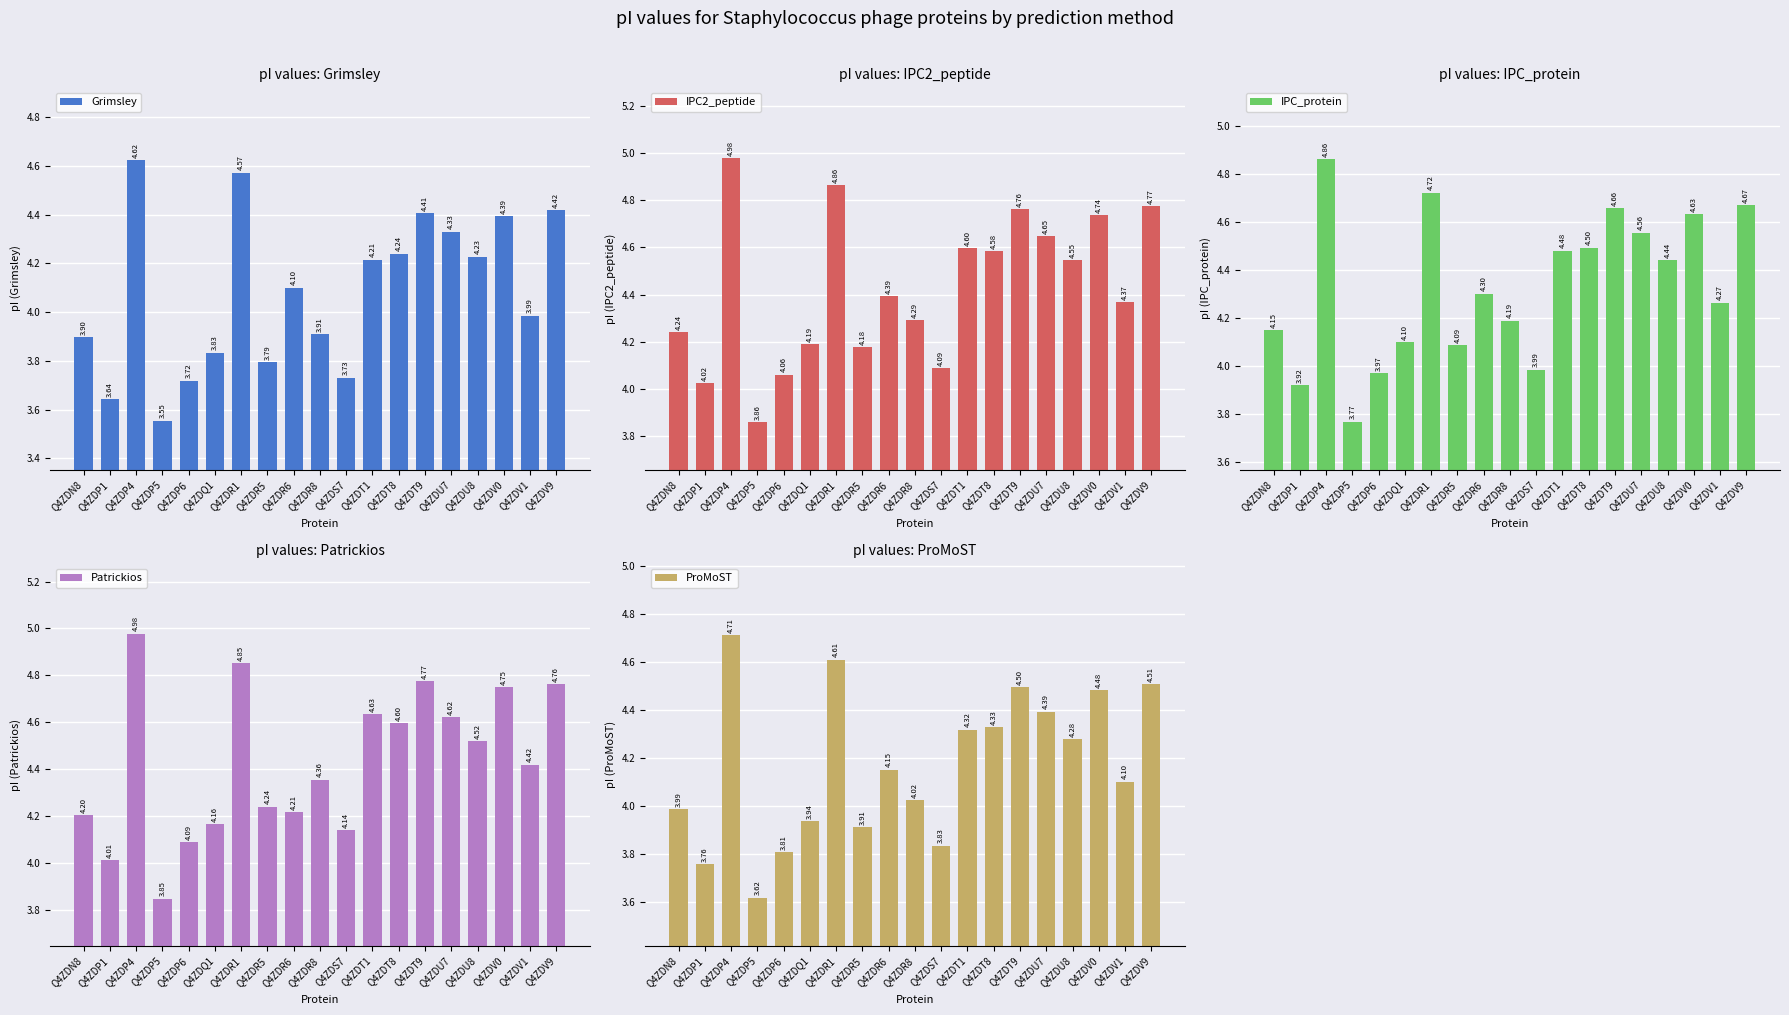

Rank the series by their maximum value, from lowest to highest.

Grimsley, ProMoST, IPC_protein, IPC2_peptide, Patrickios